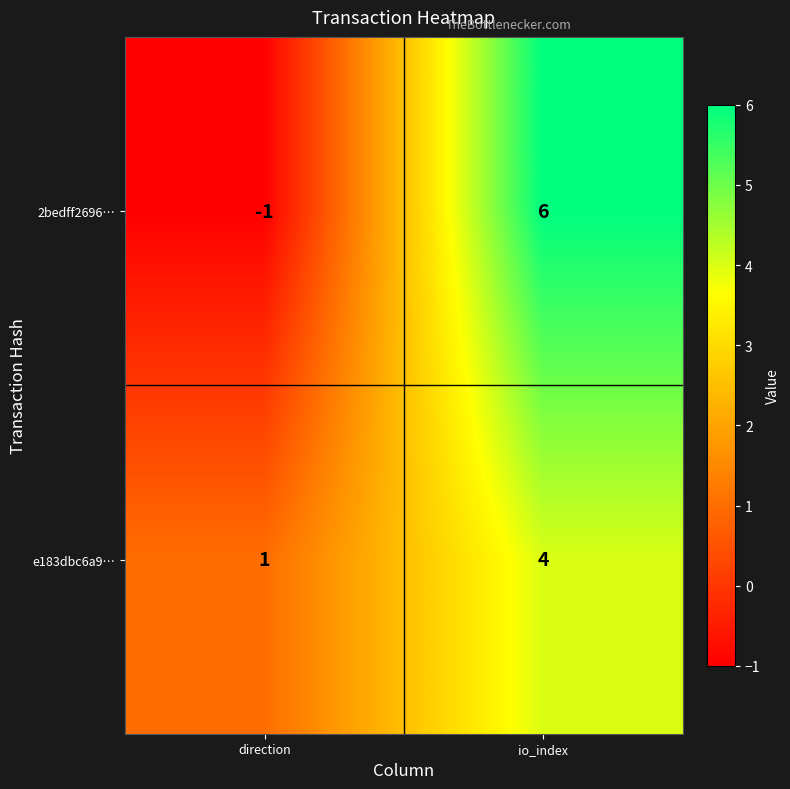

Which series has the largest range (max minus min)?

2bedff2696…